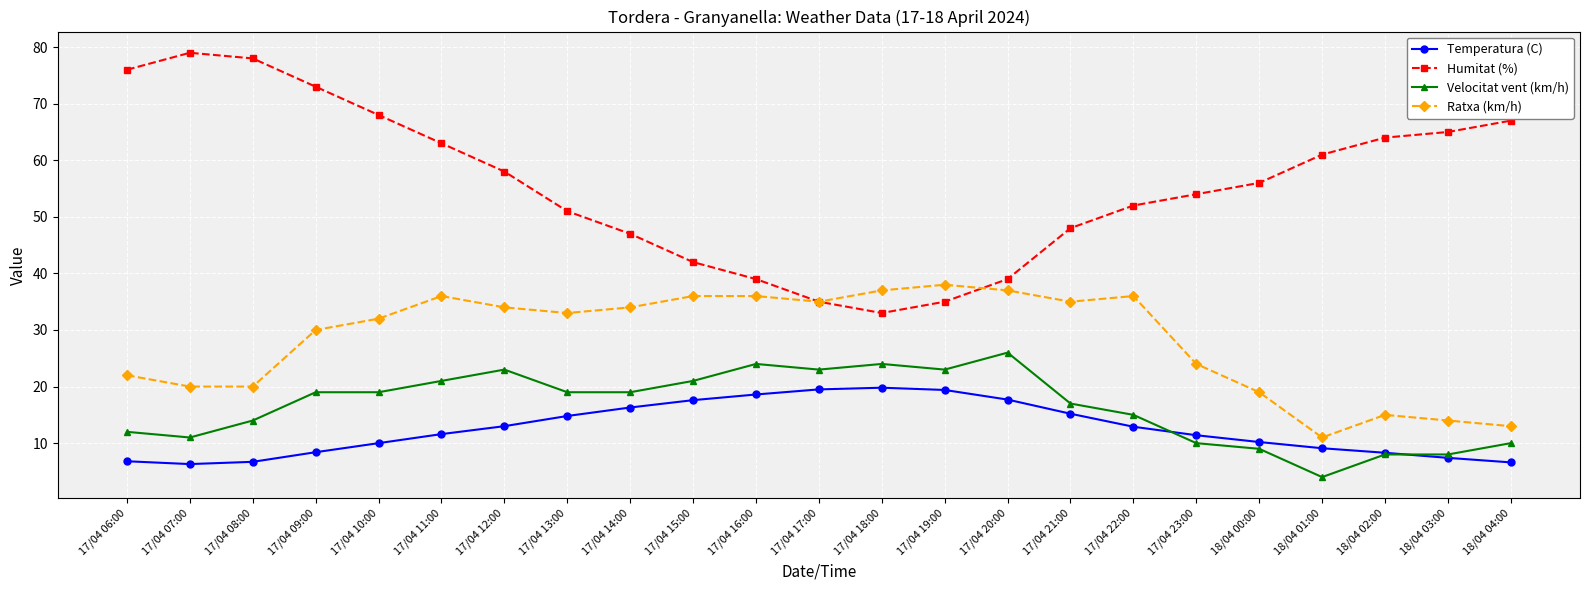

What is the minimum value for Temperatura (C)?

6.3